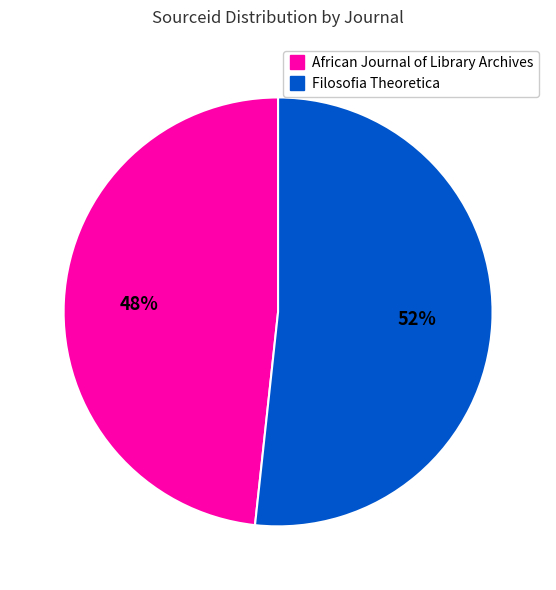

Is the sum of African Journal of Library Archives and Filosofia Theoretica greater than half?

Yes